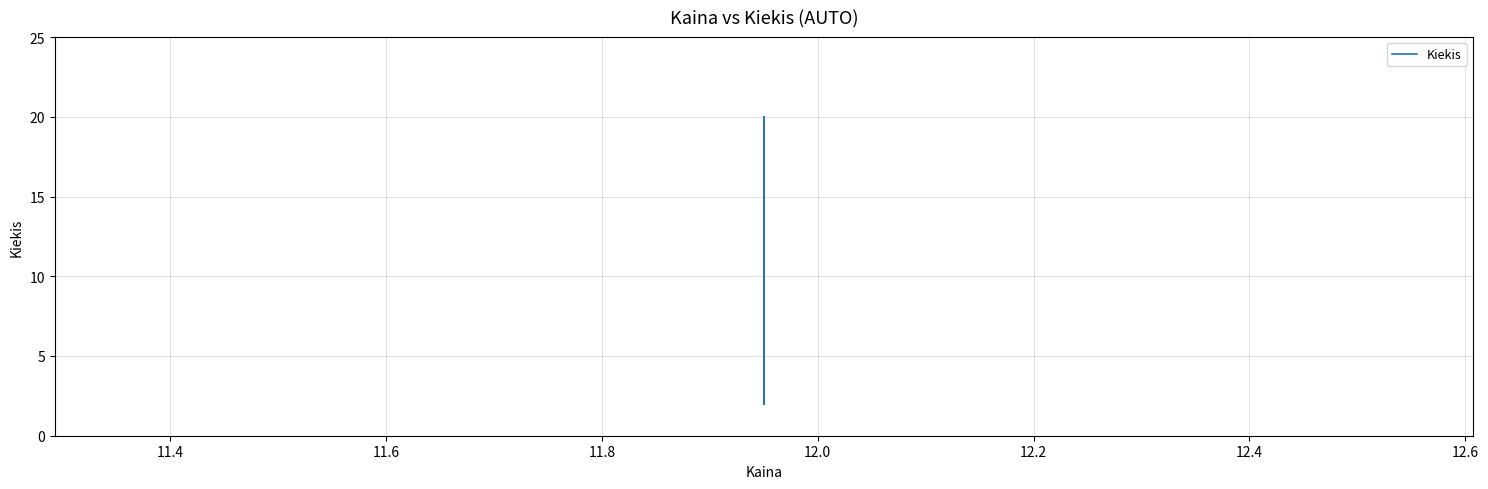

Reading left to right, what are all the values shown in this chart?

20	2	3	4	20